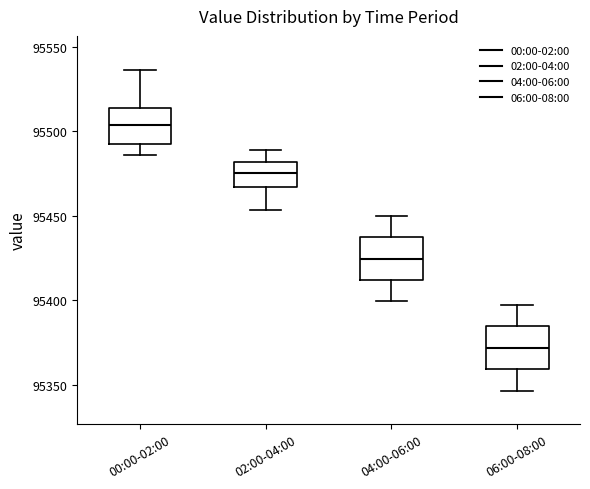

Where is the upper edge of the box for 04:00-06:00 on the y-axis? The values are not printed on the chart, so give them approximately, as read against the axis.

95435